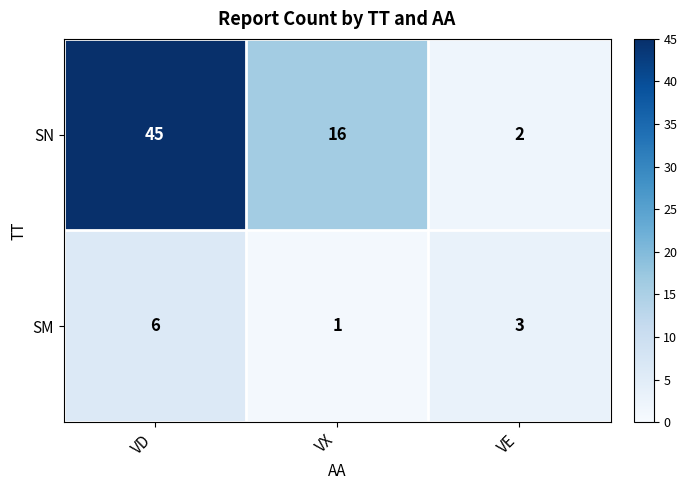

At which category is the sum across all series the highest?

VD